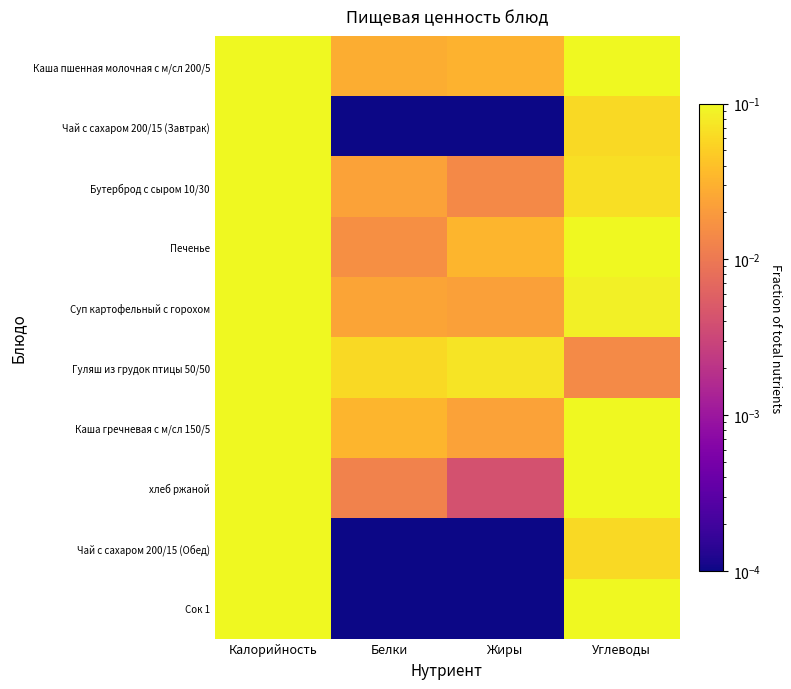

Reading left to right, what are all the values shown in this chart?

Каша пшенная молочная с м/сл 200/5: Калорийность=1.0	Белки=0.0	Жиры=0.0	Углеводы=0.1
Чай с сахаром 200/15 (Завтрак): Калорийность=0.2	Белки=0.0	Жиры=0.0	Углеводы=0.1
Бутерброд с сыром 10/30: Калорийность=0.5	Белки=0.0	Жиры=0.0	Углеводы=0.1
Печенье: Калорийность=0.9	Белки=0.0	Жиры=0.0	Углеводы=0.1
Суп картофельный с горохом: Калорийность=0.6	Белки=0.0	Жиры=0.0	Углеводы=0.1
Гуляш из грудок птицы 50/50: Калорийность=1.0	Белки=0.1	Жиры=0.1	Углеводы=0.0
Каша гречневая с м/сл 150/5: Калорийность=1.0	Белки=0.0	Жиры=0.0	Углеводы=0.2
хлеб ржаной: Калорийность=0.5	Белки=0.0	Жиры=0.0	Углеводы=0.1
Чай с сахаром 200/15 (Обед): Калорийность=0.2	Белки=0.0	Жиры=0.0	Углеводы=0.1
Сок 1: Калорийность=0.4	Белки=0.0	Жиры=0.0	Углеводы=0.1